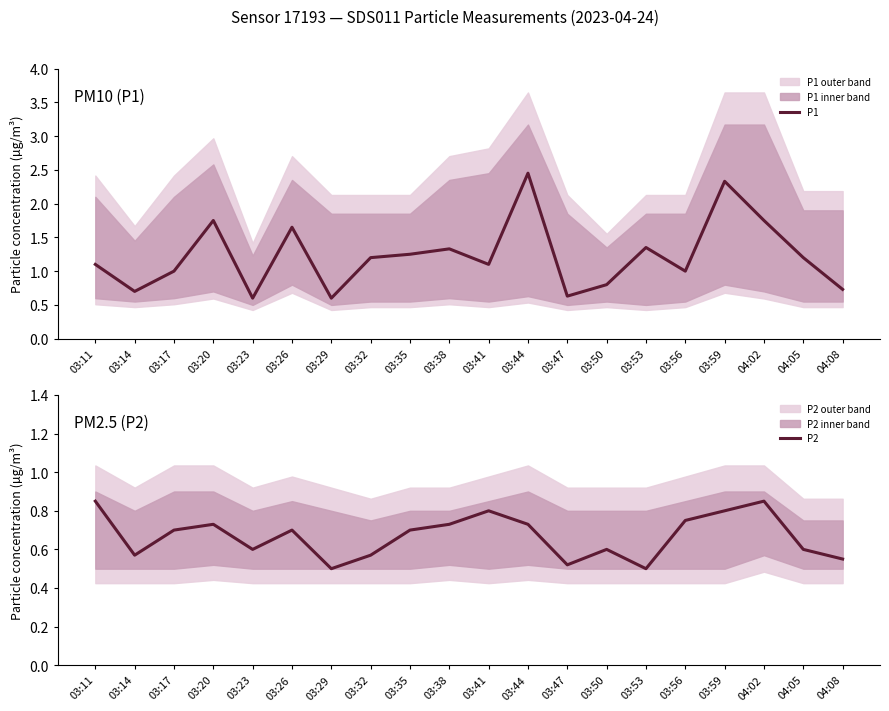

Between 03:50 and 04:05, which series saw the biggest shift?

P1